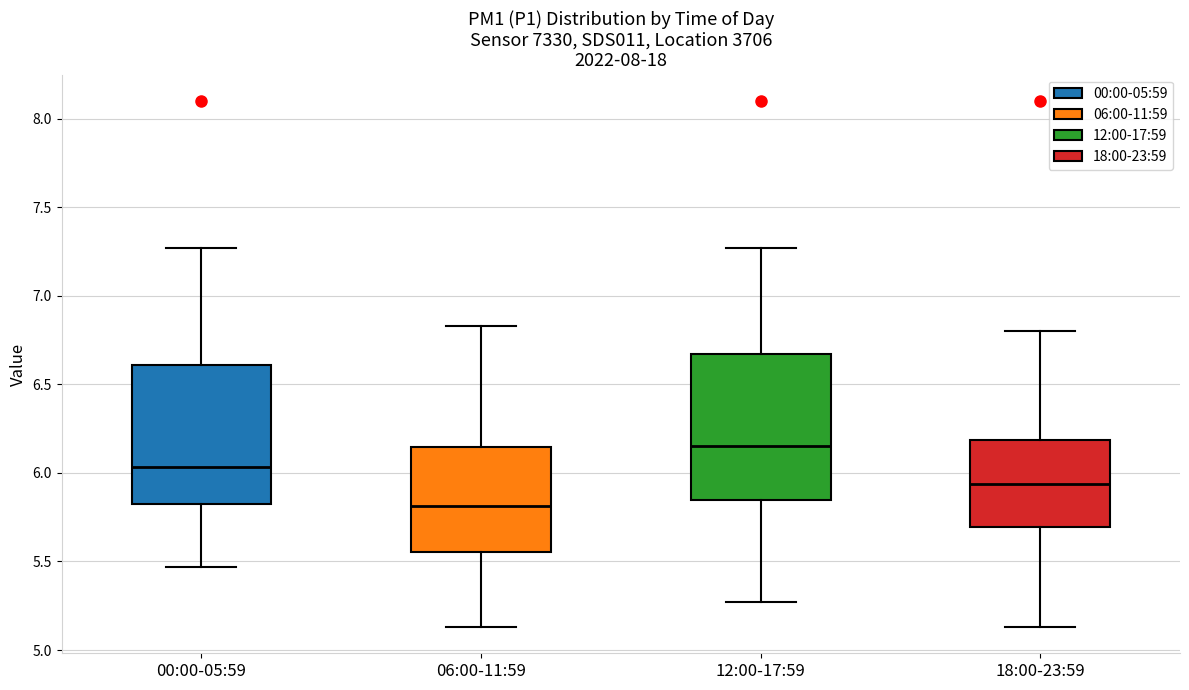

Reading left to right, transcribe this box plot: for each box, give where its median line is, the range the box spans, and where its two whiskers end, as read against the y-axis. The values are not printed on the chart, so give them approximately, as read against the axis.

00:00-05:59: median 6.05, box 5.80 to 6.60, whiskers 5.45 to 7.25
06:00-11:59: median 5.80, box 5.55 to 6.15, whiskers 5.15 to 6.85
12:00-17:59: median 6.15, box 5.85 to 6.65, whiskers 5.25 to 7.25
18:00-23:59: median 5.95, box 5.70 to 6.20, whiskers 5.15 to 6.80